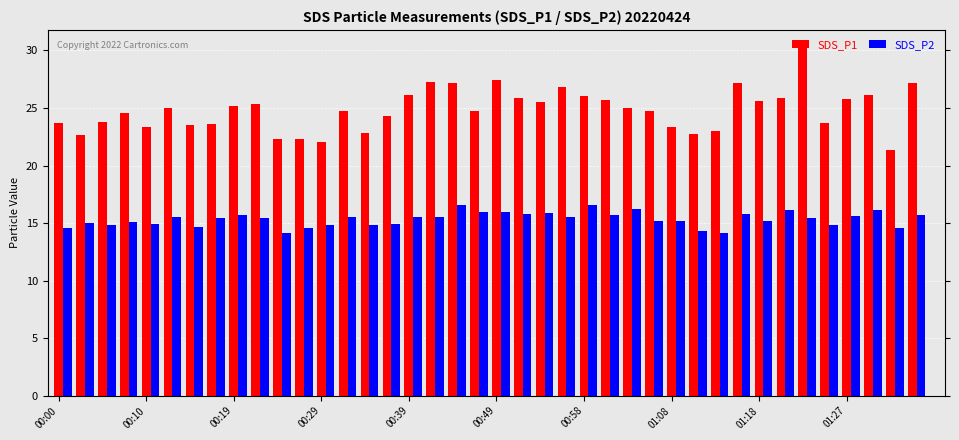

What is the difference between the maximum and minimum values in the SDS_P1 series?

8.9